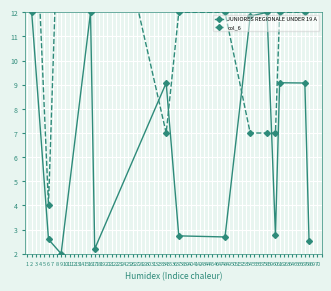

List the series in order of their peak value, highest first.

col_6, JUNIORES REGIONALE UNDER 19 A